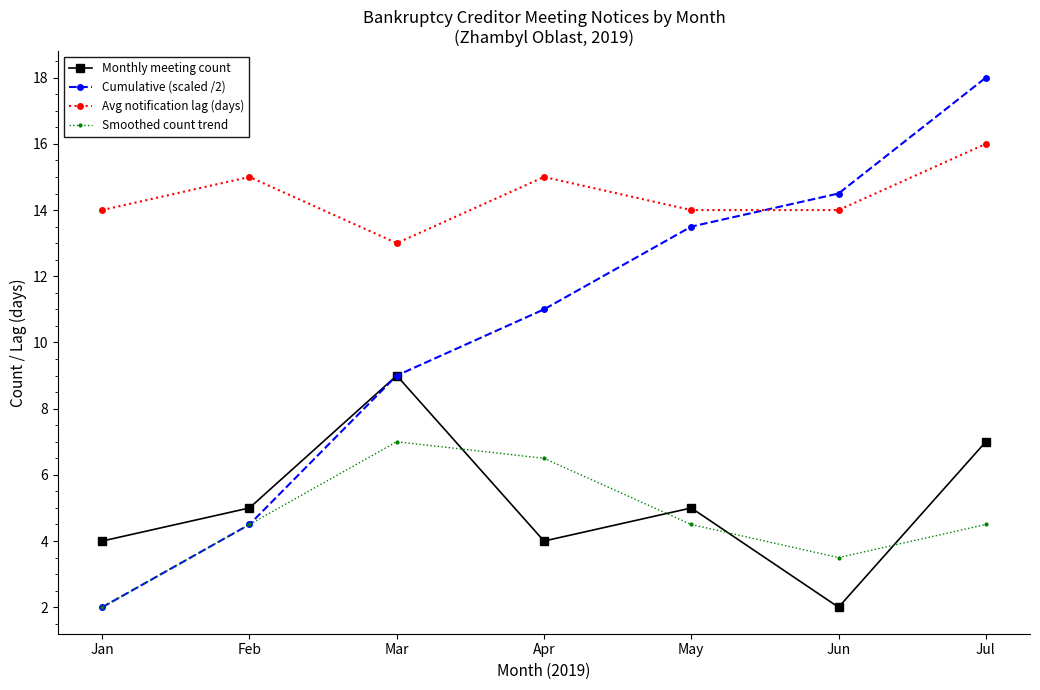

True or false: Avg notification lag (days) and Monthly meeting count cross at least once.

False